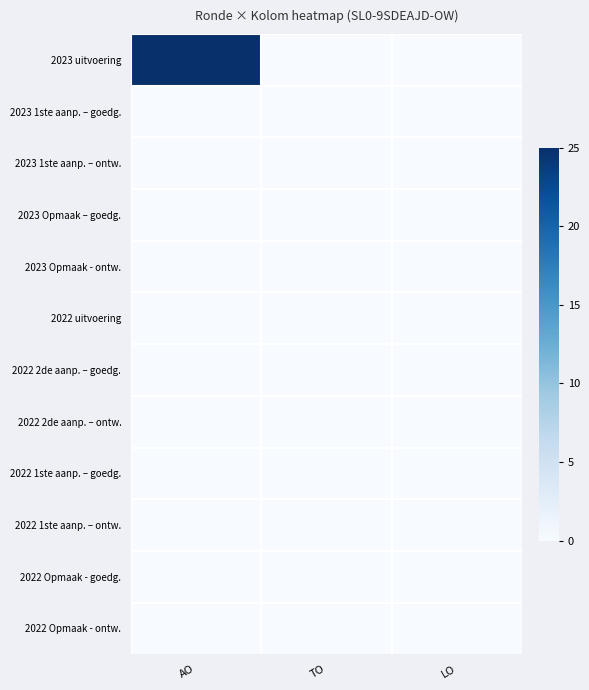

Rank the series at AO from lowest to highest value.

2023 1ste aanp. – goedg., 2023 1ste aanp. – ontw., 2023 Opmaak – goedg., 2023 Opmaak - ontw., 2022 uitvoering, 2022 2de aanp. – goedg., 2022 2de aanp. – ontw., 2022 1ste aanp. – goedg., 2022 1ste aanp. – ontw., 2022 Opmaak - goedg., 2022 Opmaak - ontw., 2023 uitvoering